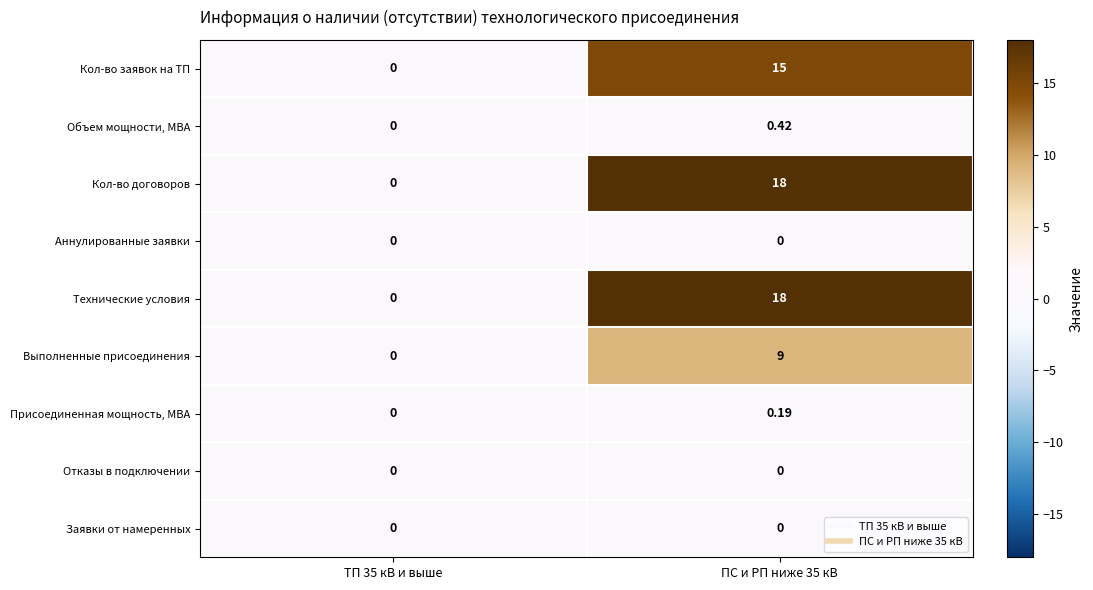

Reading left to right, extract all data points from this chart.

Кол-во заявок на ТП: ТП 35 кВ и выше=0.0	ПС и РП ниже 35 кВ=15.0
Объем мощности, МВА: ТП 35 кВ и выше=0.0	ПС и РП ниже 35 кВ=0.4
Кол-во договоров: ТП 35 кВ и выше=0.0	ПС и РП ниже 35 кВ=18.0
Аннулированные заявки: ТП 35 кВ и выше=0.0	ПС и РП ниже 35 кВ=0.0
Технические условия: ТП 35 кВ и выше=0.0	ПС и РП ниже 35 кВ=18.0
Выполненные присоединения: ТП 35 кВ и выше=0.0	ПС и РП ниже 35 кВ=9.0
Присоединенная мощность, МВА: ТП 35 кВ и выше=0.0	ПС и РП ниже 35 кВ=0.2
Отказы в подключении: ТП 35 кВ и выше=0.0	ПС и РП ниже 35 кВ=0.0
Заявки от намеренных: ТП 35 кВ и выше=0.0	ПС и РП ниже 35 кВ=0.0